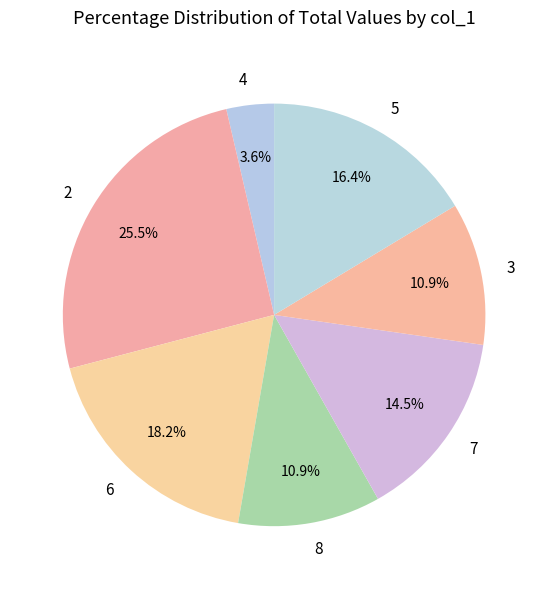

Is there a majority slice in this chart?

No